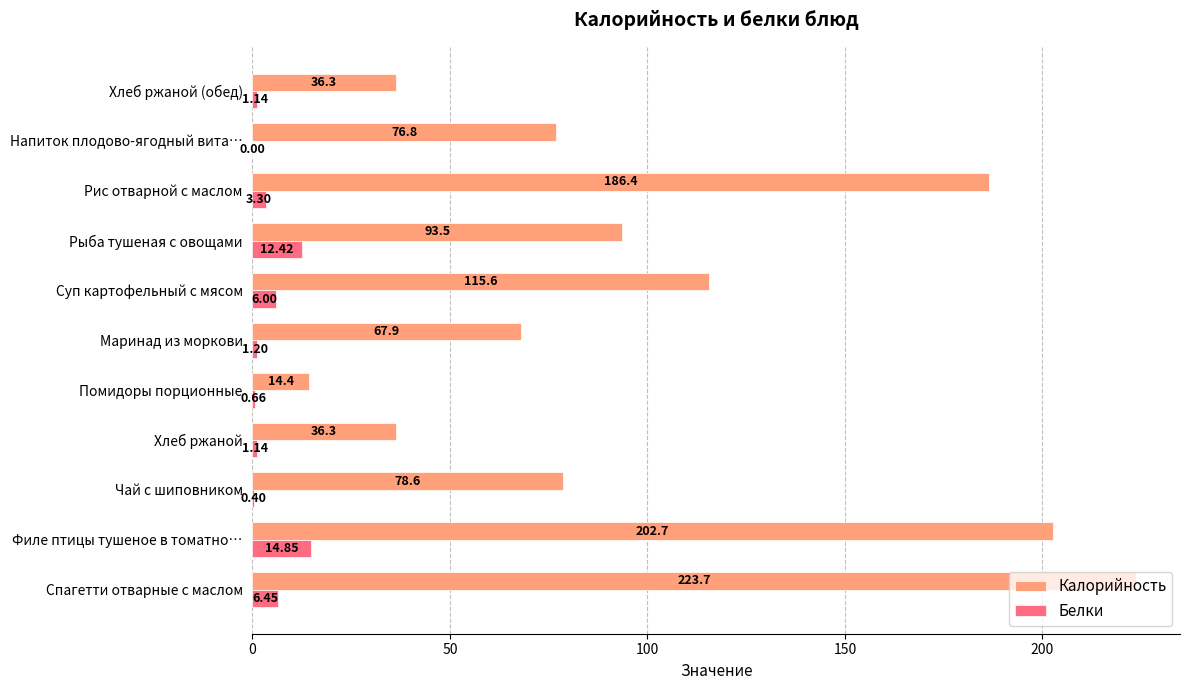

At which category is the sum across all series the highest?

Спагетти отварные с маслом